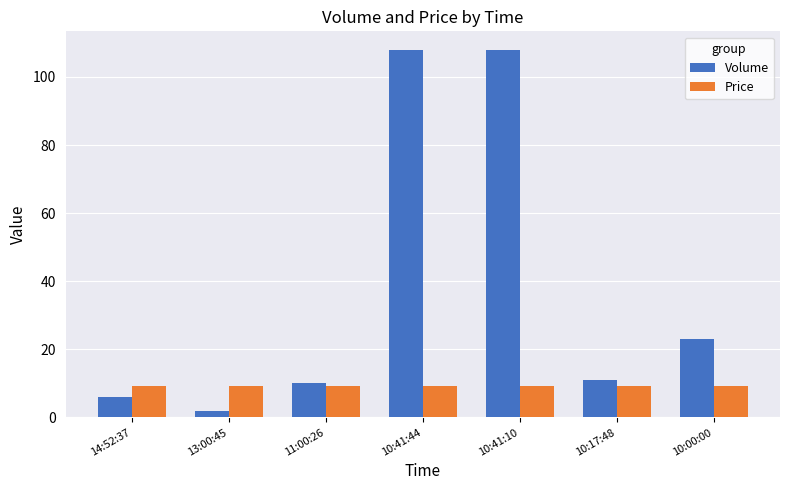

What is the difference between the maximum and minimum values in the Volume series?

106.0